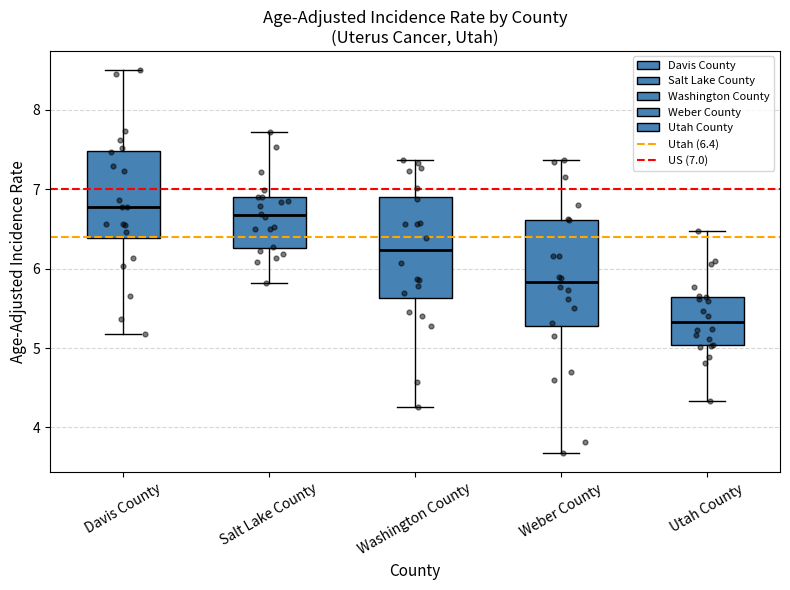

Which box has the lowest median line?

Utah County